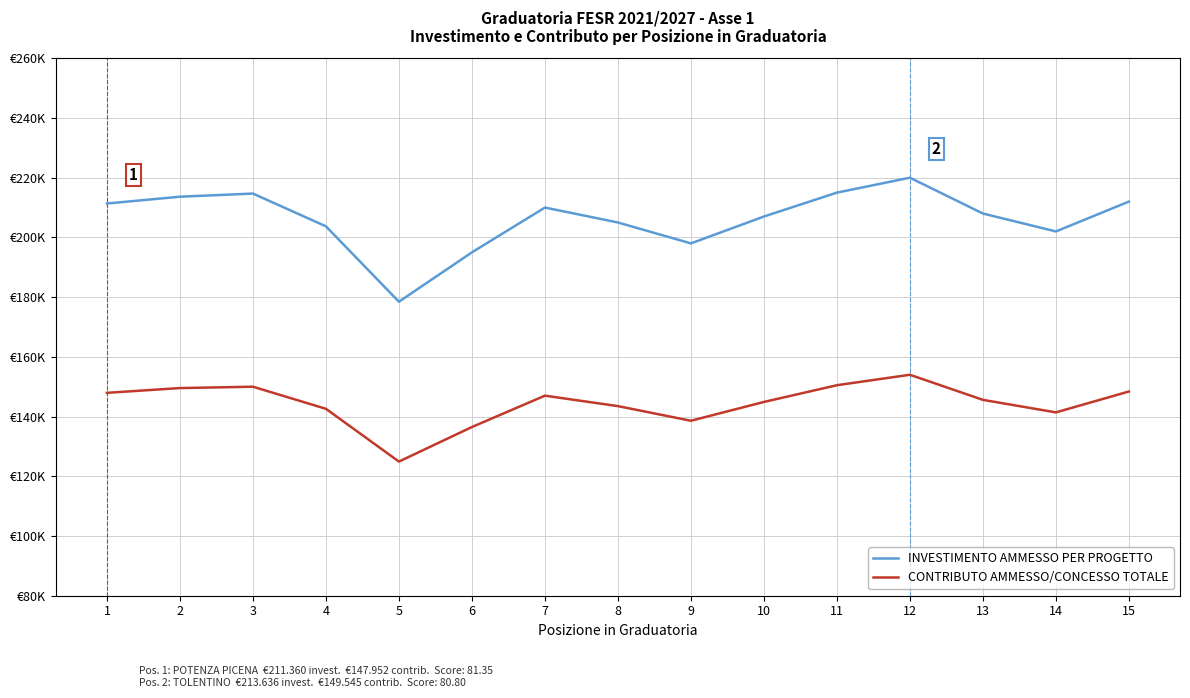

Reading left to right, extract all data points from this chart.

INVESTIMENTO AMMESSO PER PROGETTO: 211359.6	213635.7	214686.1	203715.8	178465.1	195000.0	210000.0	205000.0	198000.0	207000.0	215000.0	220000.0	208000.0	202000.0	212000.0
CONTRIBUTO AMMESSO/CONCESSO TOTALE: 147951.7	149545.0	150000.0	142601.1	124925.6	136500.0	147000.0	143500.0	138600.0	144900.0	150500.0	154000.0	145600.0	141400.0	148400.0